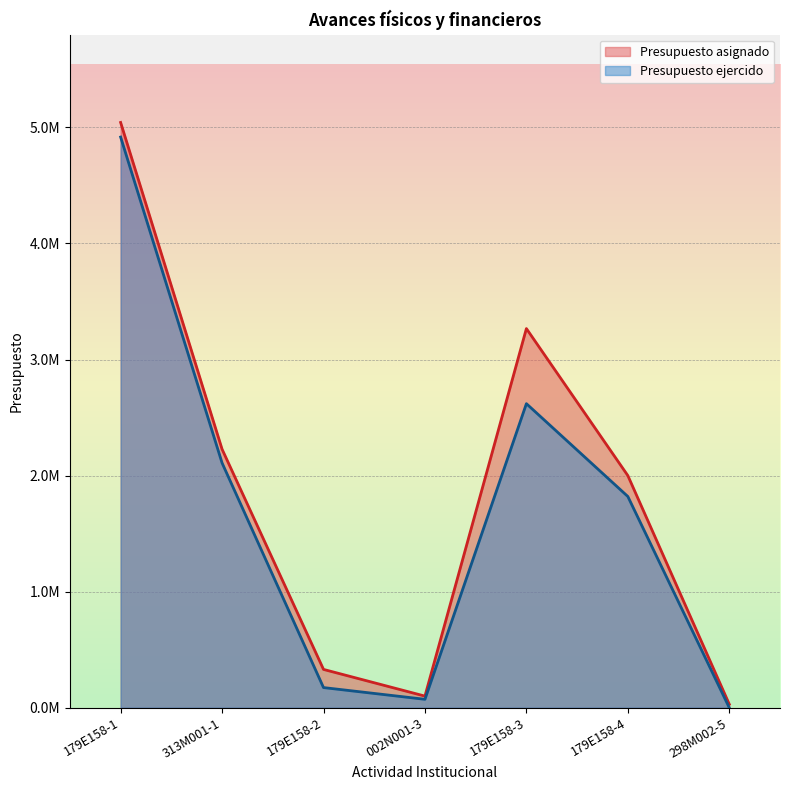

Reading right to left, list all the values displayed in this chart.

Presupuesto asignado: 30000.0	2000000.0	3266740.0	100000.0	330000.0	2227377.0	5042607.0
Presupuesto ejercido: 0.0	1820000.0	2619677.1	72476.8	173534.9	2109029.9	4916869.5